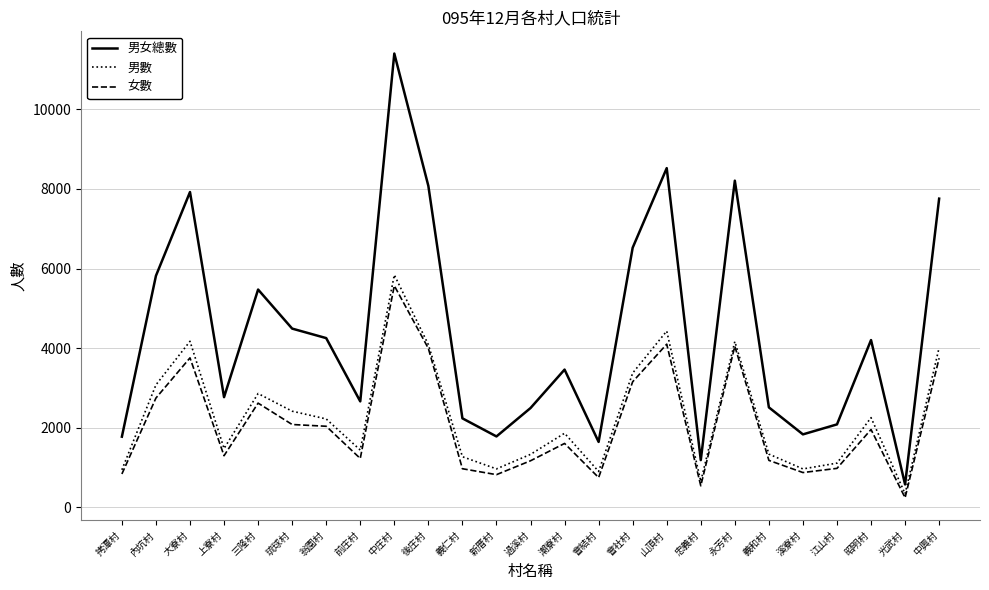

Which series has the largest range (max minus min)?

男女總數